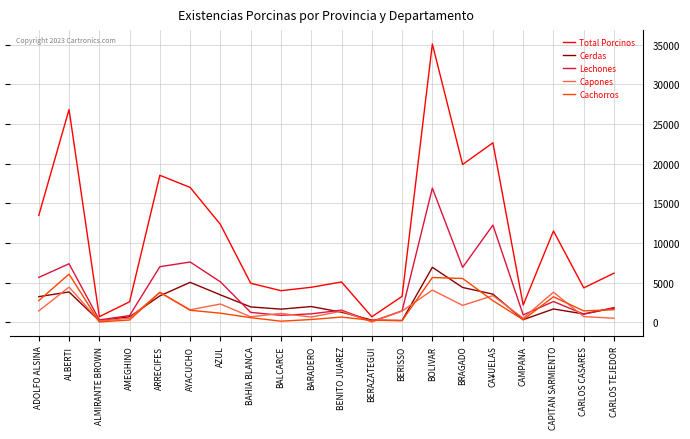

At which category is the sum across all series the highest?

BOLIVAR